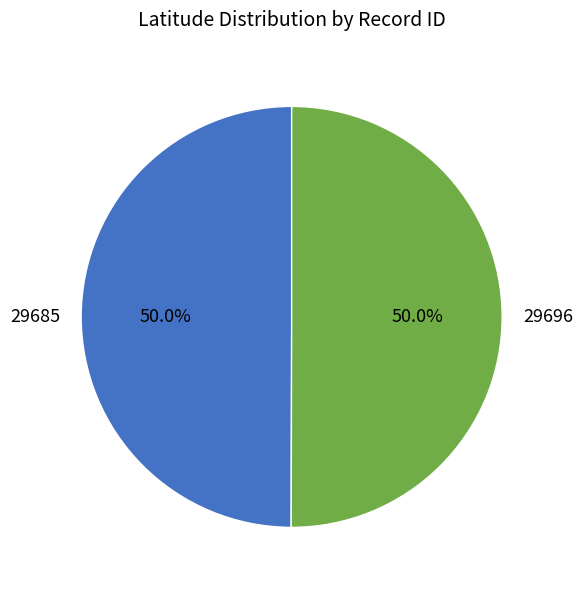

To the nearest percent, what portion does 29685 represent?

50%